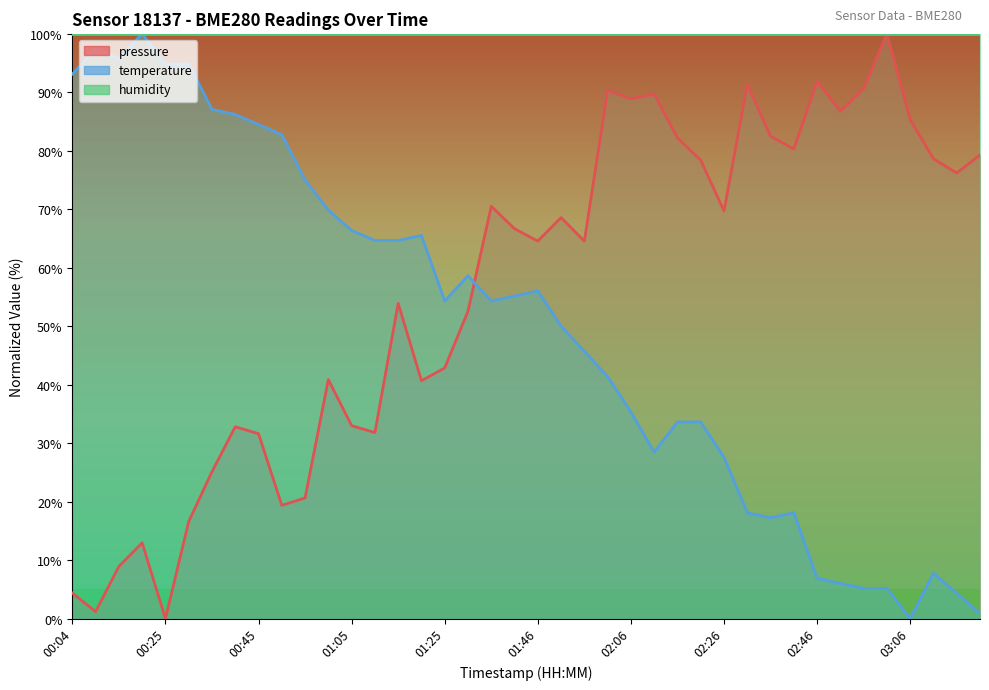

Where does the temperature series first go above 54?

00:04